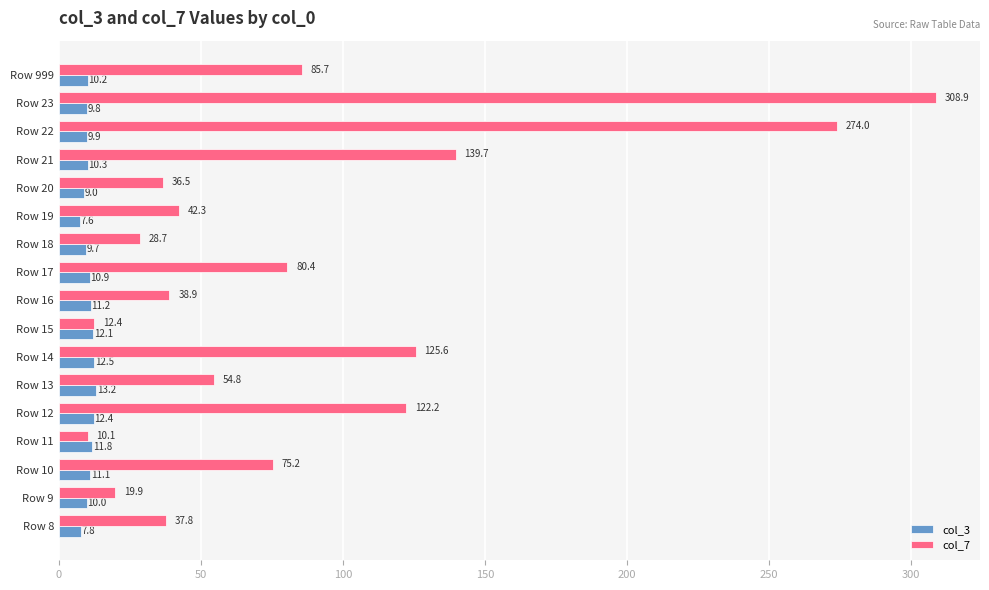

At which label is col_7 closest to 159?

Row 21